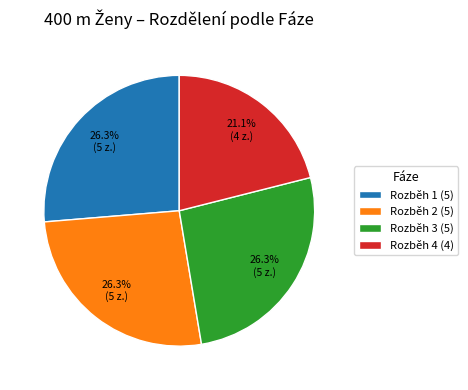

Which category has the smallest portion of the pie?

Rozběh 4